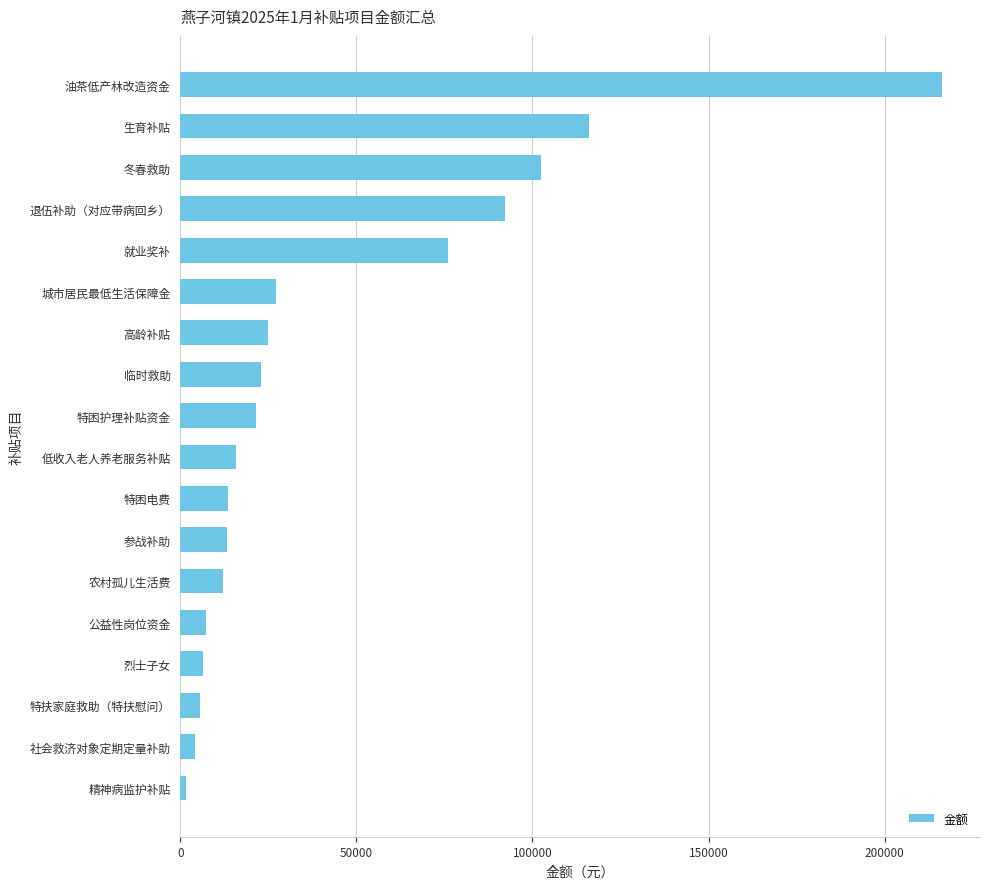

Count the number of categories in the chart.

18